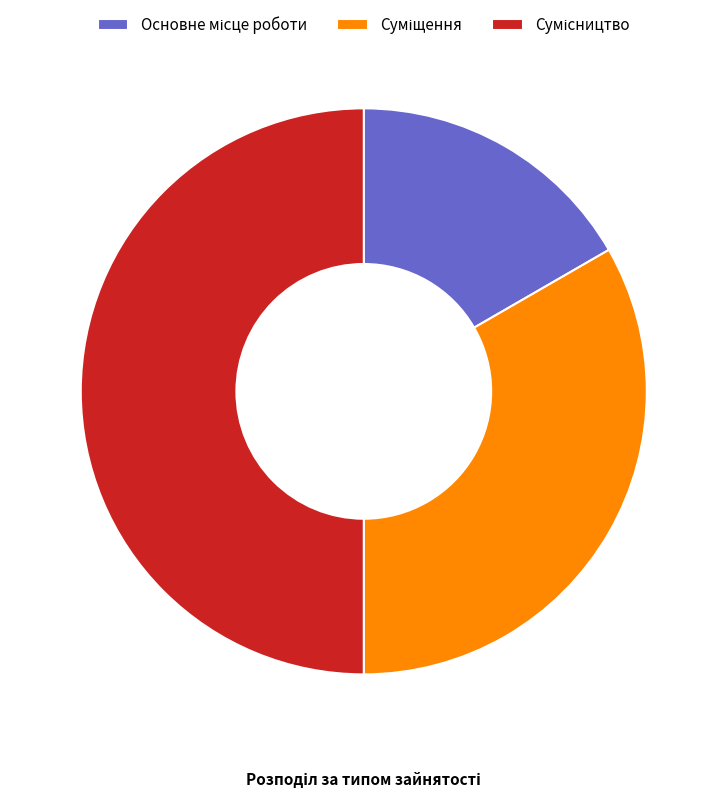

To the nearest percent, what percentage of the pie is Сумісництво?

50%